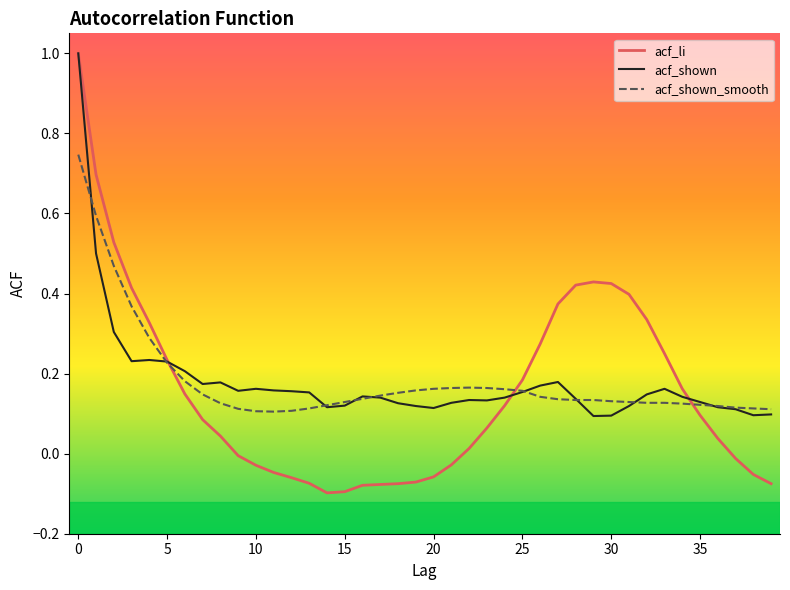

What is the difference between the maximum and minimum values in the acf_shown_smooth series?

0.6